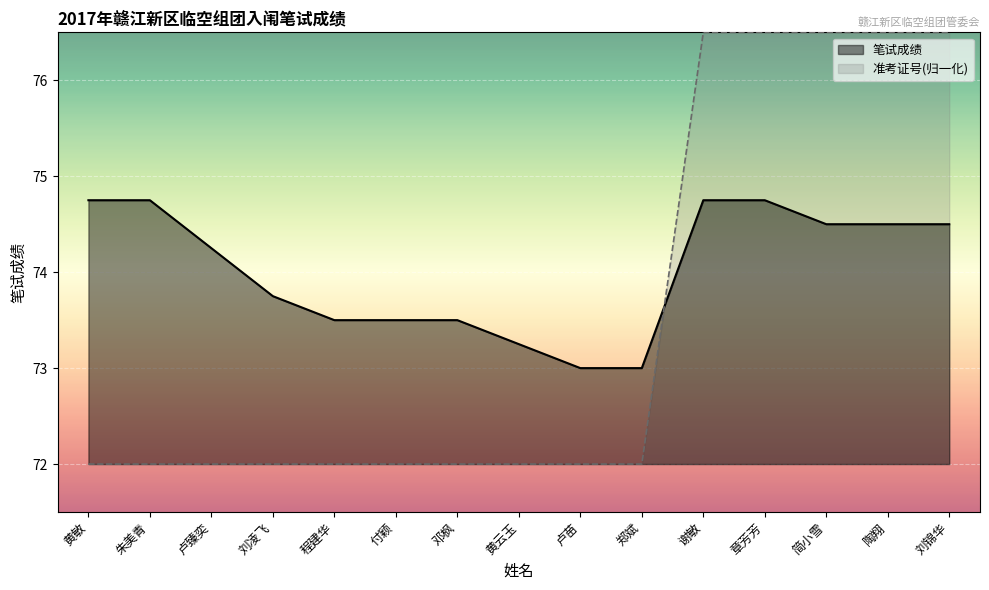

What is the total value across all series at 付颖?

145.5